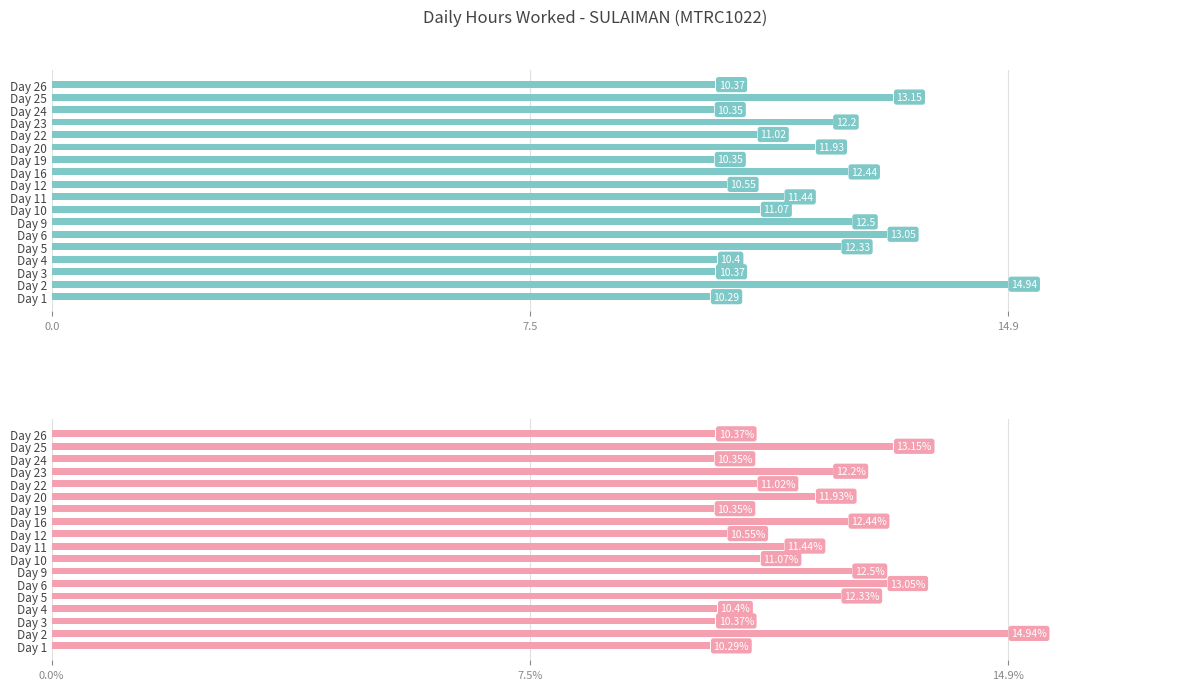

What is the value of the 12th bar from the left?

10.3